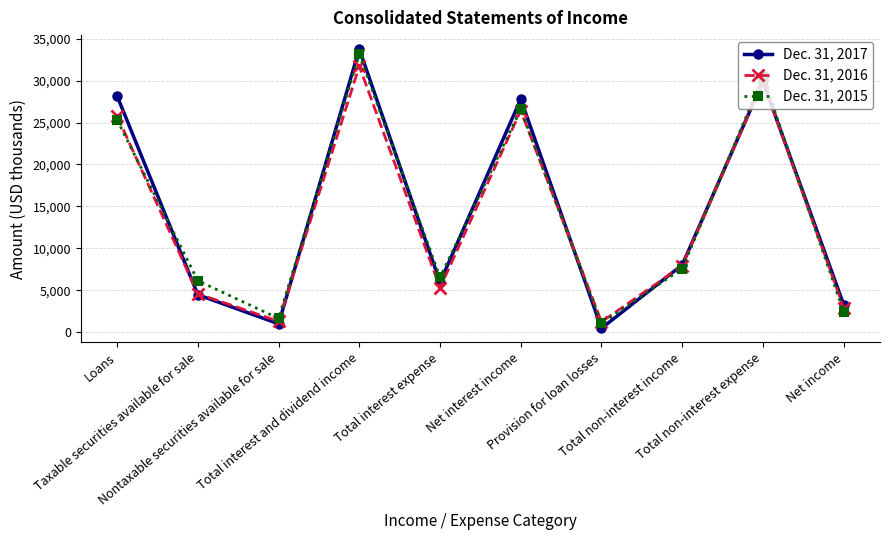

What is the average value of the Dec. 31, 2016 series?

13707